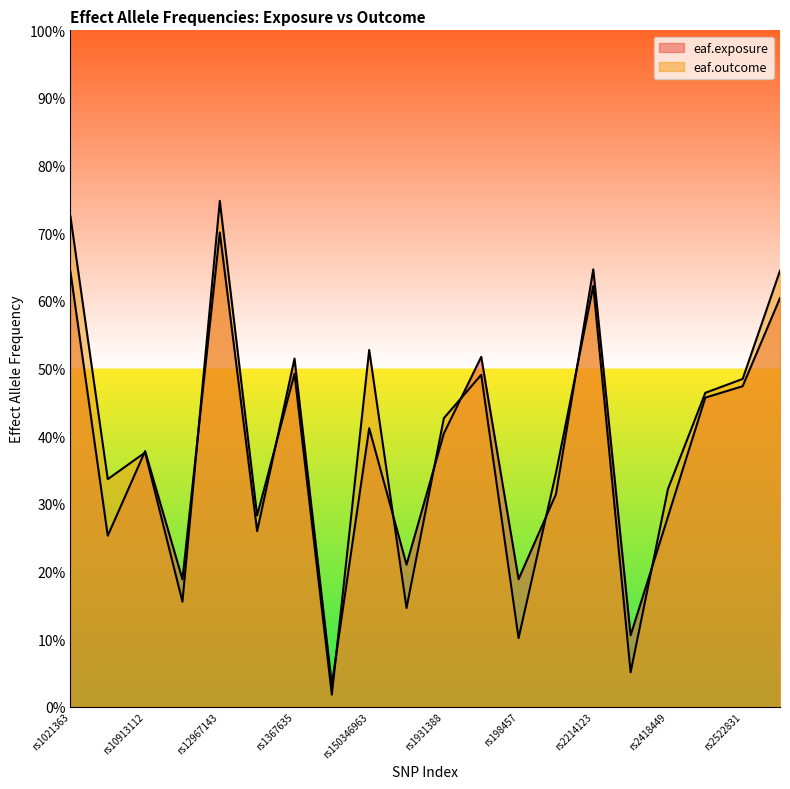

Which series ends up on top after the final intersection of eaf.outcome and eaf.exposure?

eaf.outcome